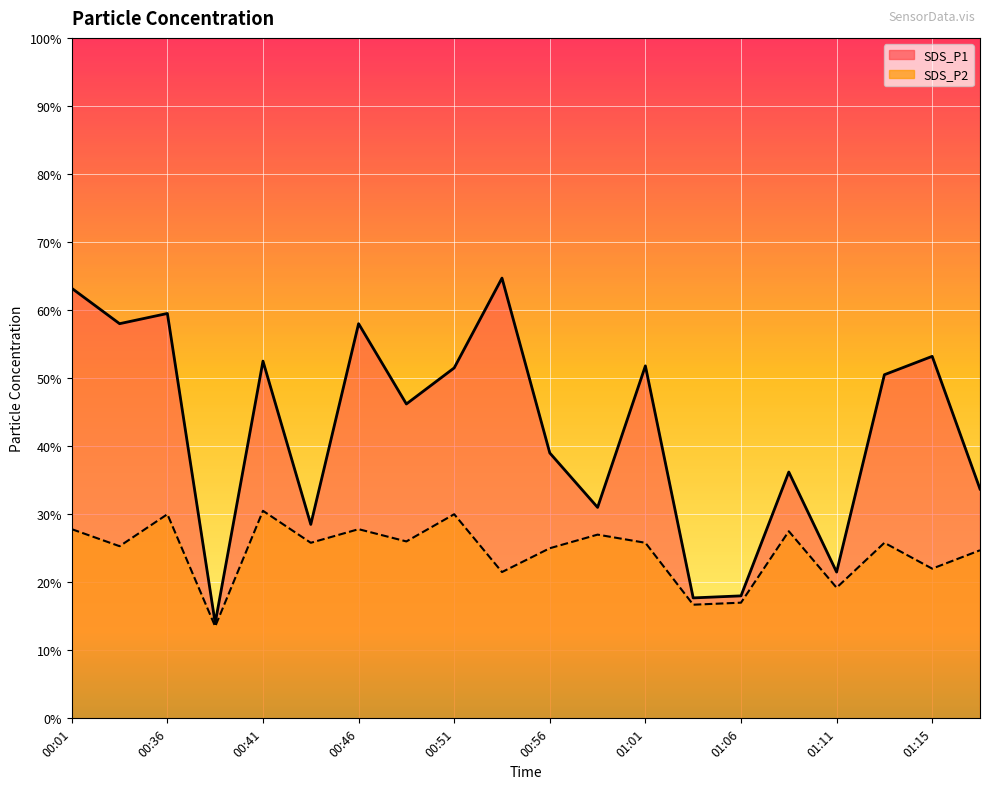

True or false: SDS_P1 line and SDS_P2 line intersect in this chart.

False